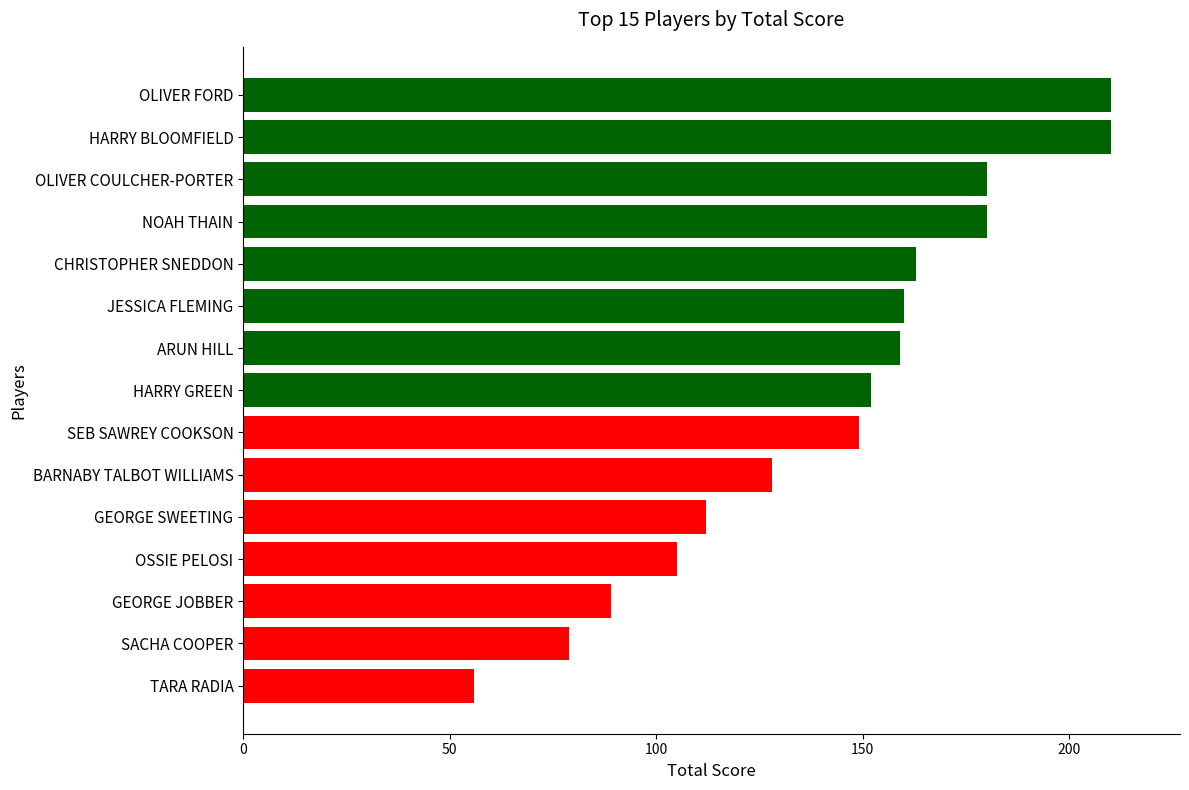

Reading top to bottom, transcribe all the data shown in this chart.

210	210	180	180	163	160	159	152	149	128	112	105	89	79	56